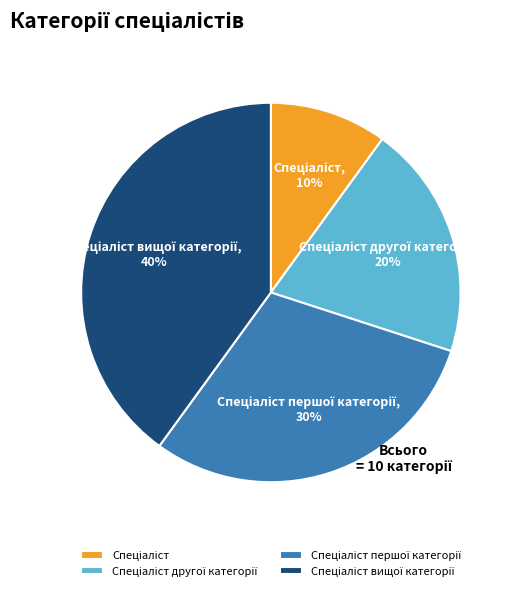

To the nearest percent, what is the difference between the largest and smallest slice percentages?

30%